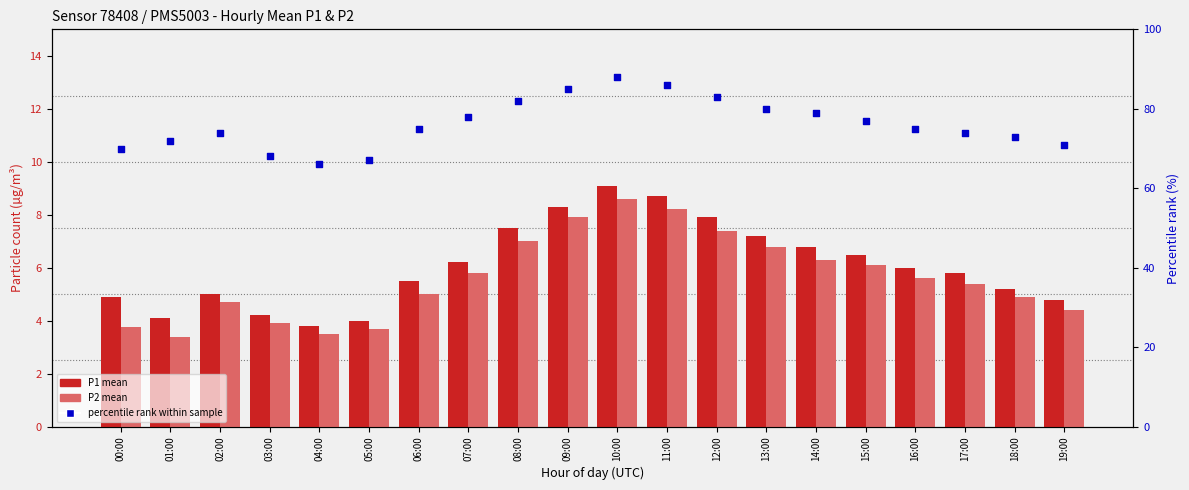

Which series has the largest total across all categories?

percentile rank within sample